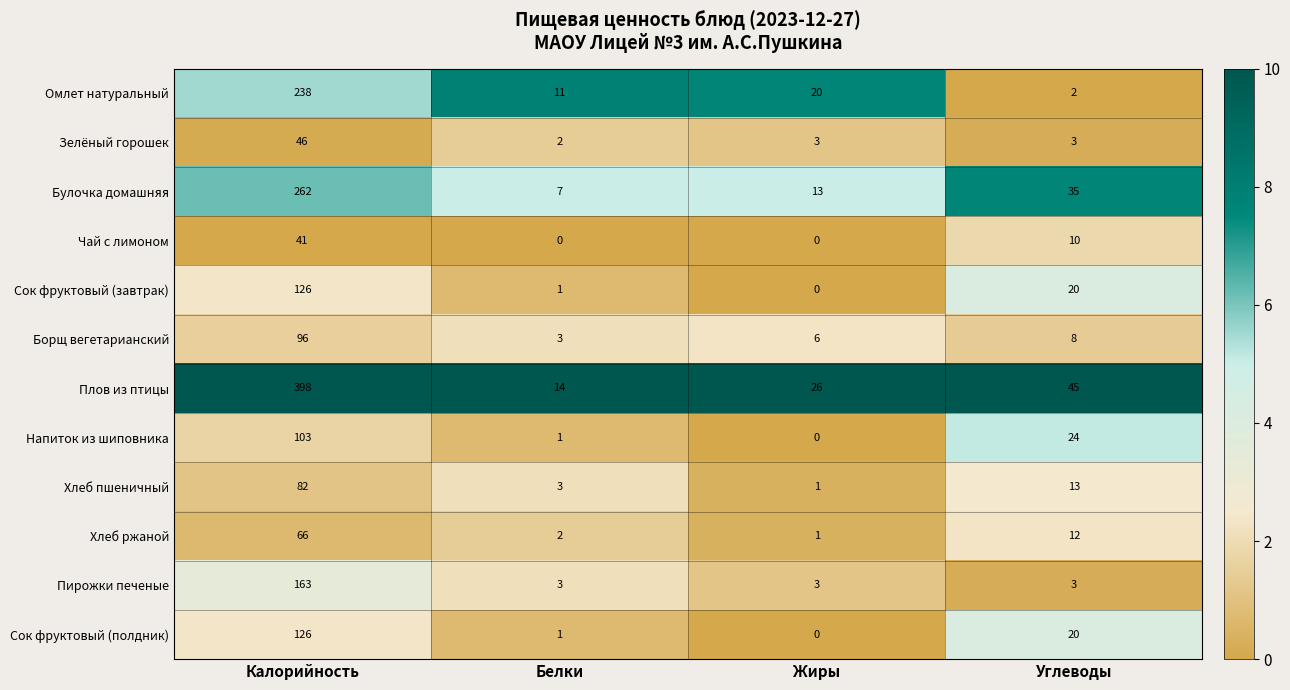

What is the maximum value for Омлет натуральный?

238